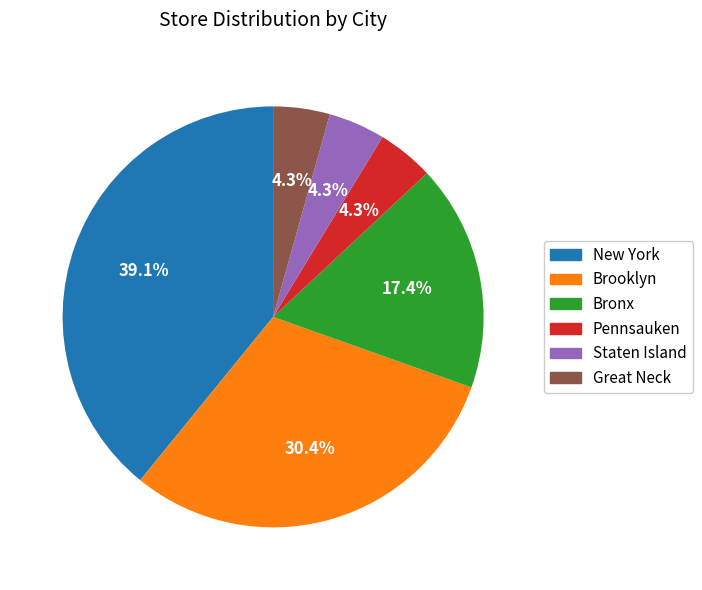

To the nearest percent, what percentage of the pie is Bronx?

17%